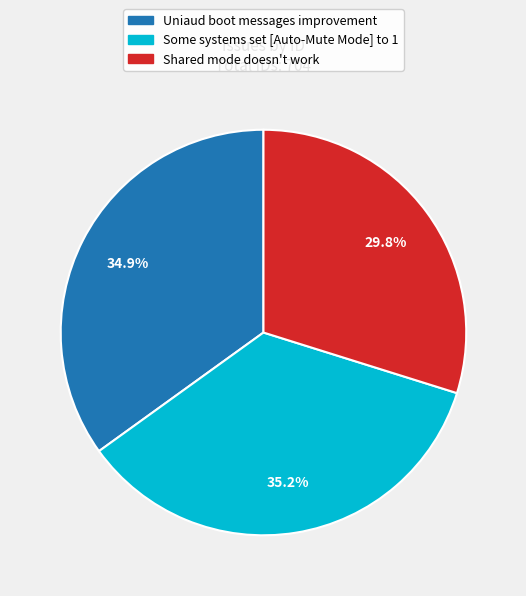

Count the number of slices in the pie.

3